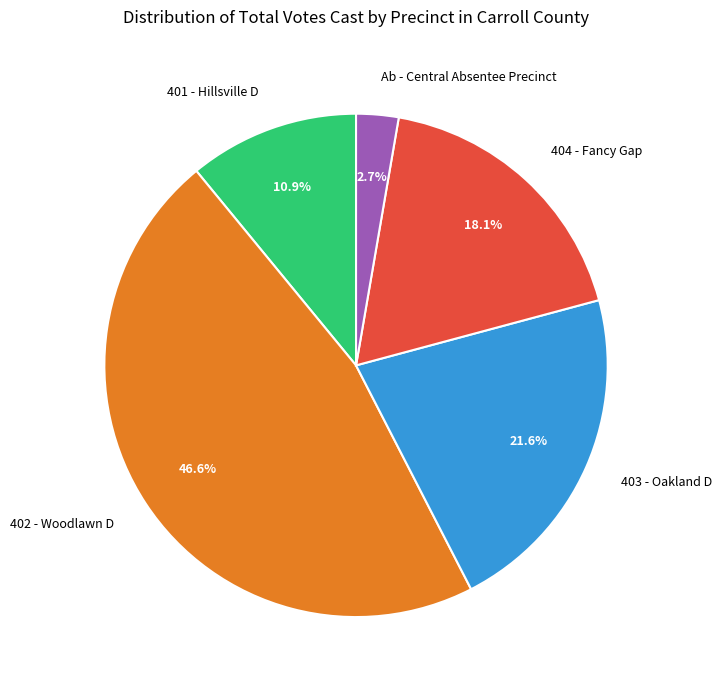

The 402 - Woodlawn D slice represents 47% of the pie. True or false?

True